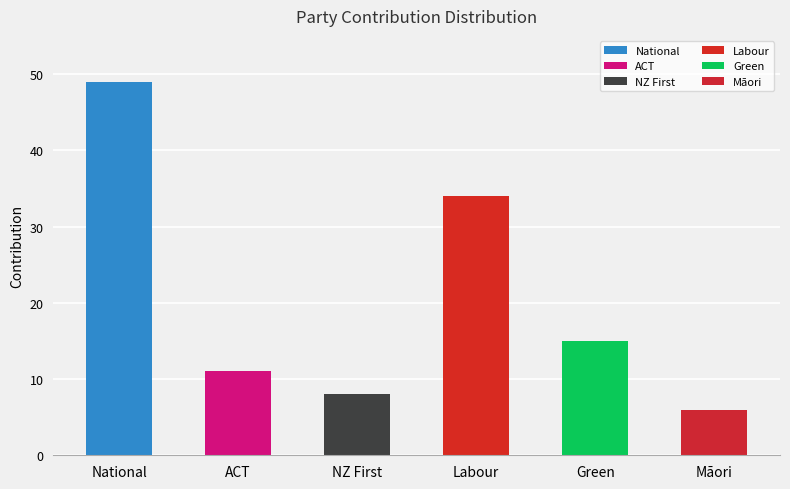

Which has a higher value, ACT or National?

National